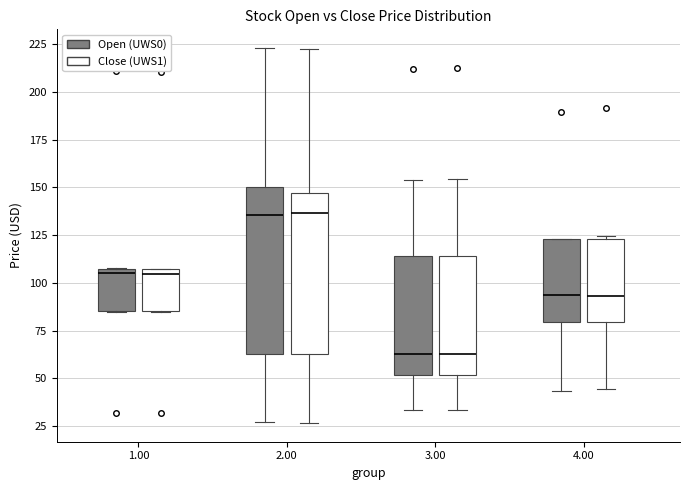

Reading left to right, read every box against the y-axis: the position of its median line, the range the box covers, and the ends of its whiskers. The values are not printed on the chart, so give them approximately, as read against the axis.

1.00 (Open (UWS0)): median 105 (just below the box's upper edge), box 85 to 105, whiskers 85 to 110
1.00 (Close (UWS1)): median 105 (just below the box's upper edge), box 85 to 105, whiskers 85 to 105
2.00 (Open (UWS0)): median 135, box 65 to 150, whiskers 25 to 225
2.00 (Close (UWS1)): median 135, box 65 to 145, whiskers 25 to 220
3.00 (Open (UWS0)): median 65, box 50 to 115, whiskers 35 to 155
3.00 (Close (UWS1)): median 65, box 50 to 115, whiskers 35 to 155
4.00 (Open (UWS0)): median 95, box 80 to 125, whiskers 45 to 125
4.00 (Close (UWS1)): median 95, box 80 to 125, whiskers 45 to 125 (just above the box's upper edge)